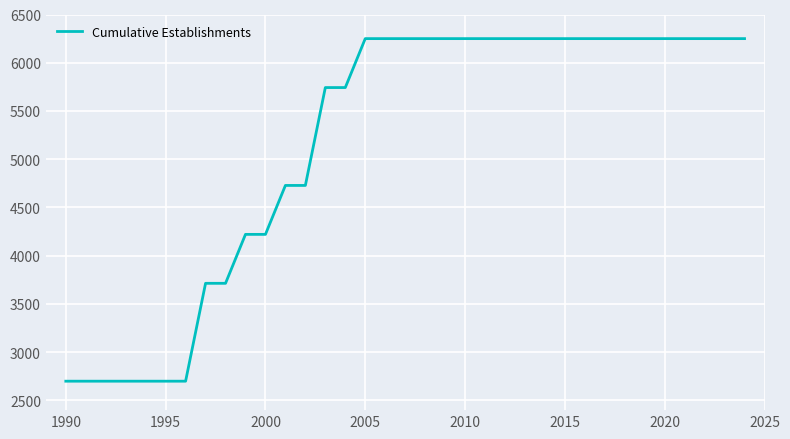

Reading right to left, transcribe all the data shown in this chart.

6250.0	6250.0	6250.0	6250.0	6250.0	6250.0	6250.0	6250.0	6250.0	6250.0	6250.0	6250.0	6250.0	6250.0	6250.0	6250.0	6250.0	6250.0	6250.0	6250.0	5742.9	5742.9	4728.6	4728.6	4221.4	4221.4	3714.3	3714.3	2700.0	2700.0	2700.0	2700.0	2700.0	2700.0	2700.0